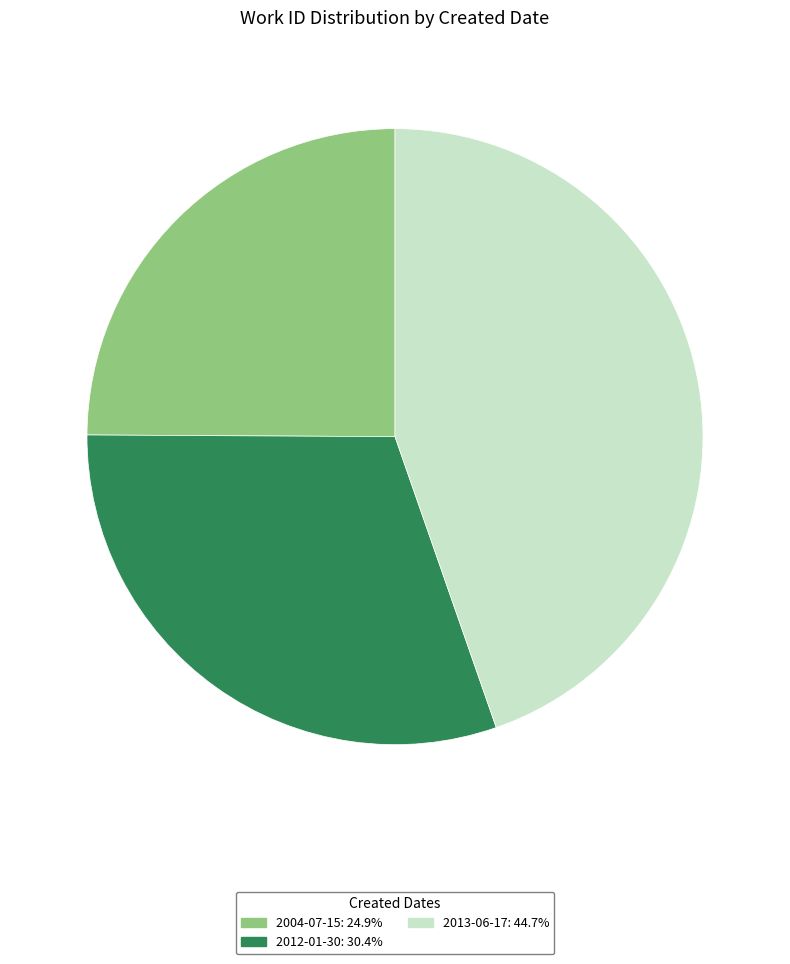

What is the ratio of the value at 2013-06-17 to the value at 2012-01-30?

1.5